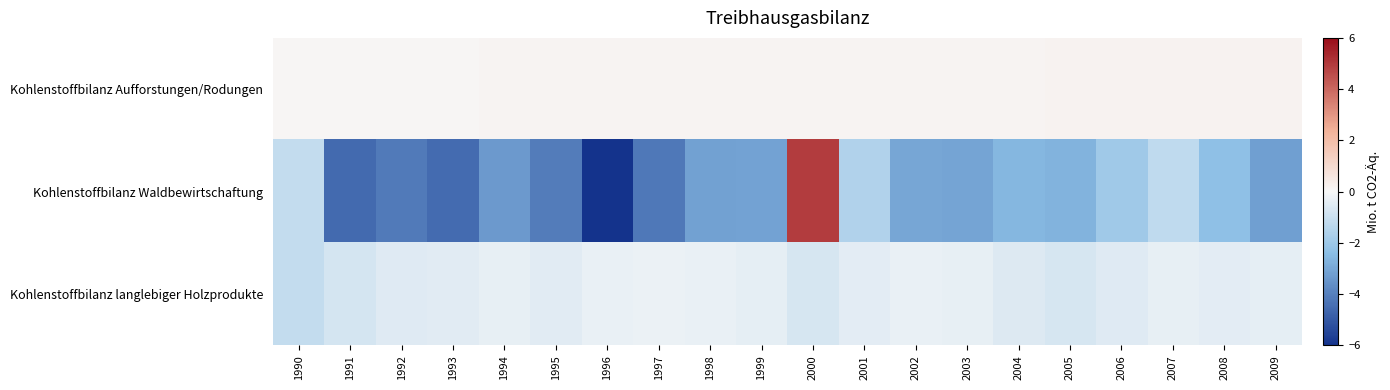

At which category is the sum across all series the highest?

2000